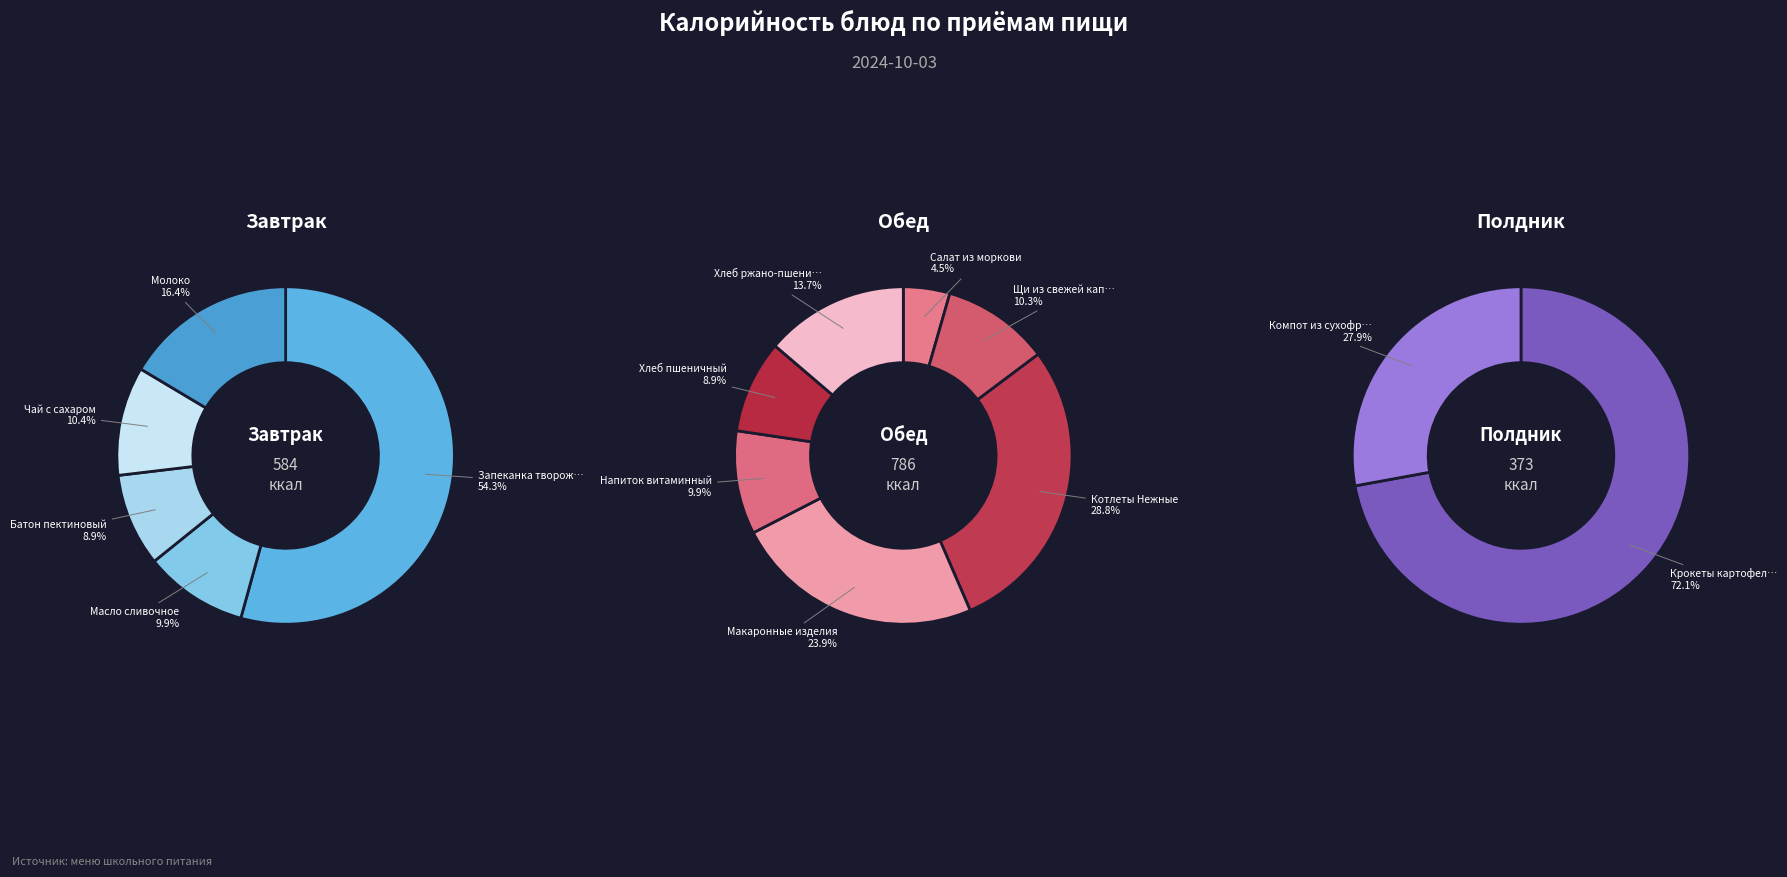

Rank the categories by value from highest to lowest.

Запеканка творожно-рисовая, Крокеты картофельные, Котлеты Нежные, Макаронные изделия, Хлеб ржано-пшеничный, Компот из сухофруктов, Молоко, Щи из свежей капусты, Напиток витаминный, Хлеб пшеничный, Чай с сахаром, Масло сливочное, Батон пектиновый, Салат из моркови